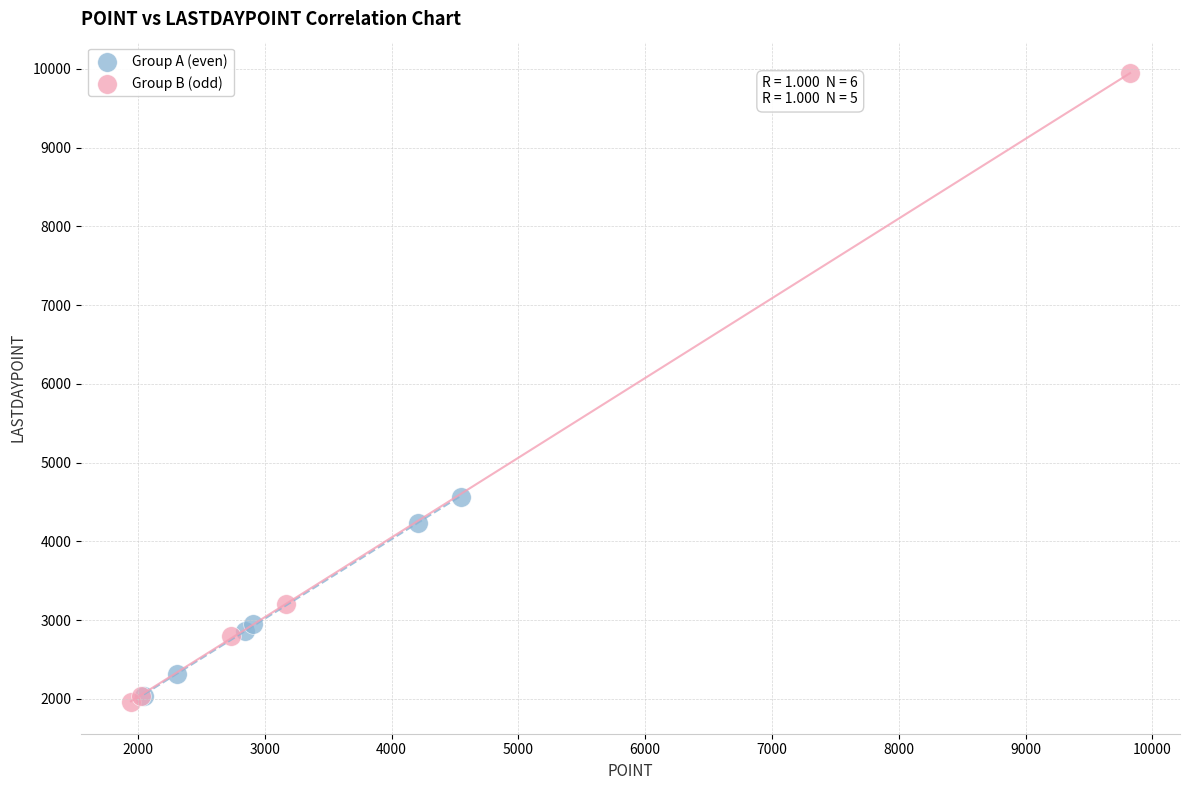

Which series has the widest spread of Y values?

Group B (odd)